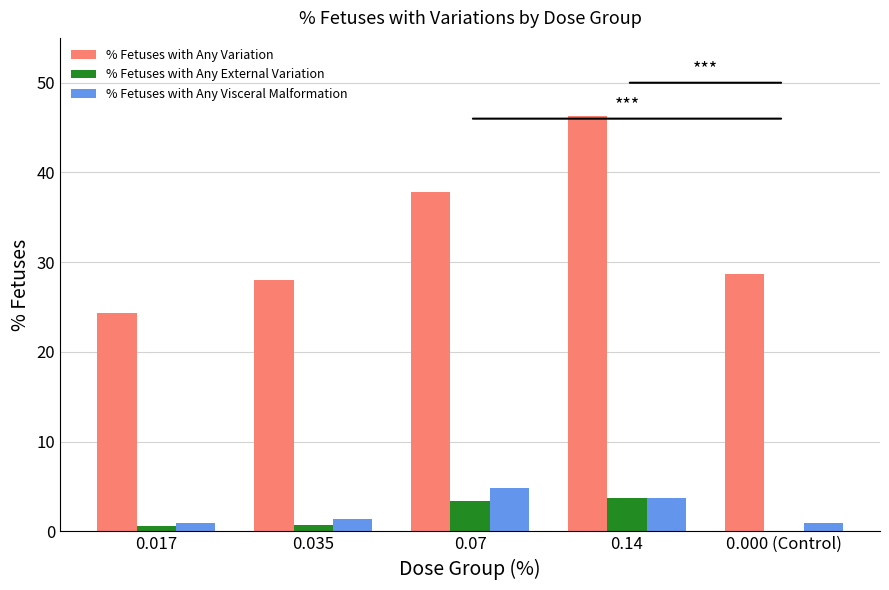

The % Fetuses with Any External Variation series shows 2.6 at 0.000 (Control). True or false?

False